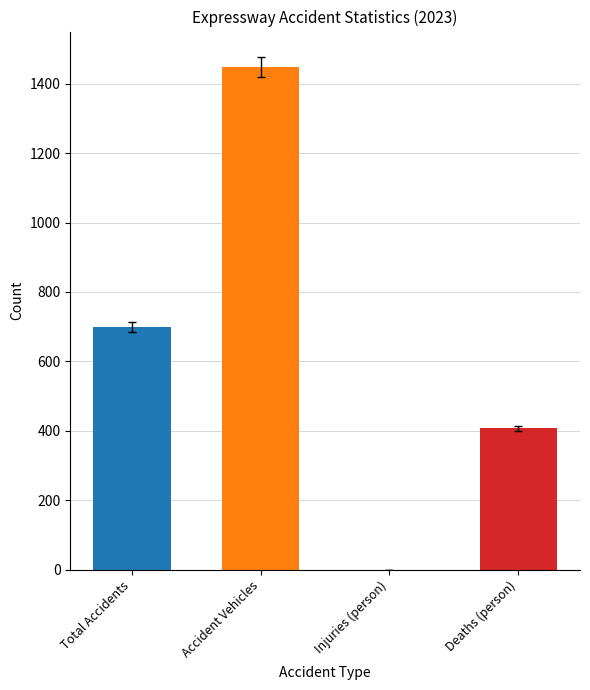

What is the maximum value for Deaths (person)?

407